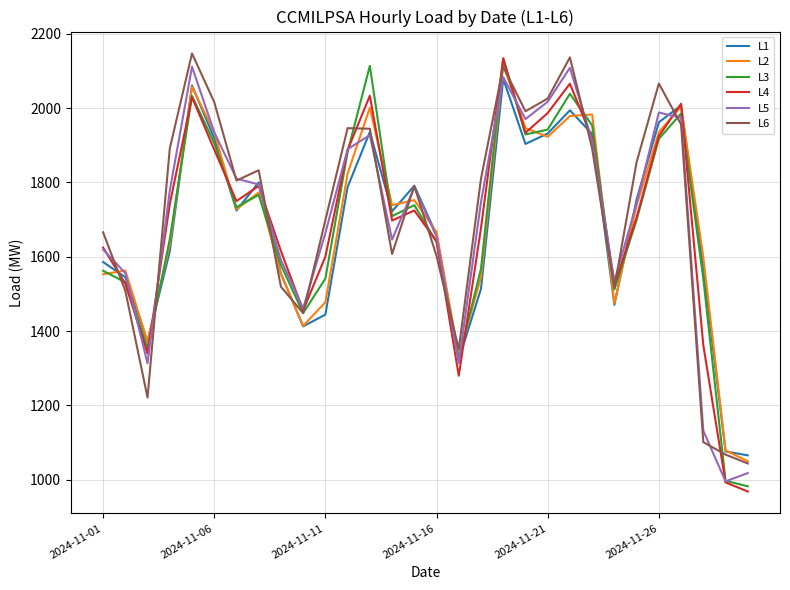

What is the lowest value of the L6 series?

1043.5